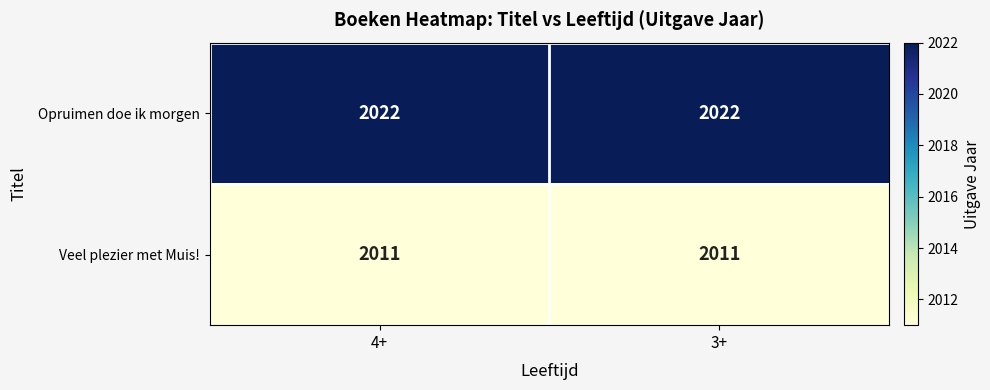

What is the spread (max minus min) of values at 3+?

11